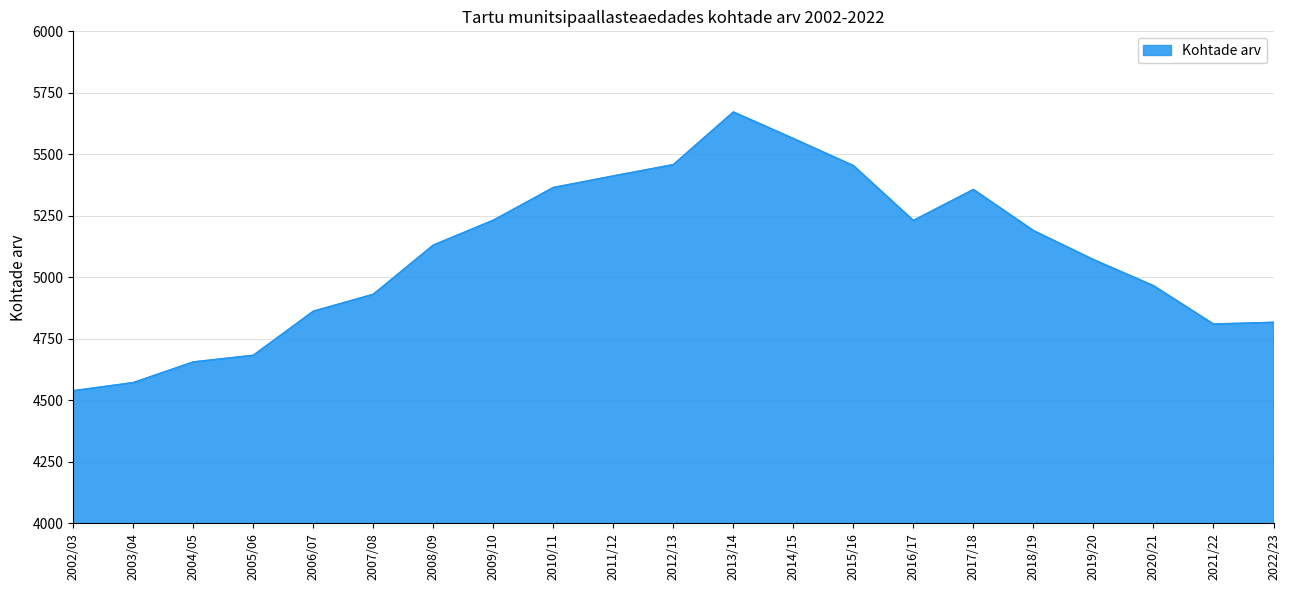

How many lines are shown in the chart?

1